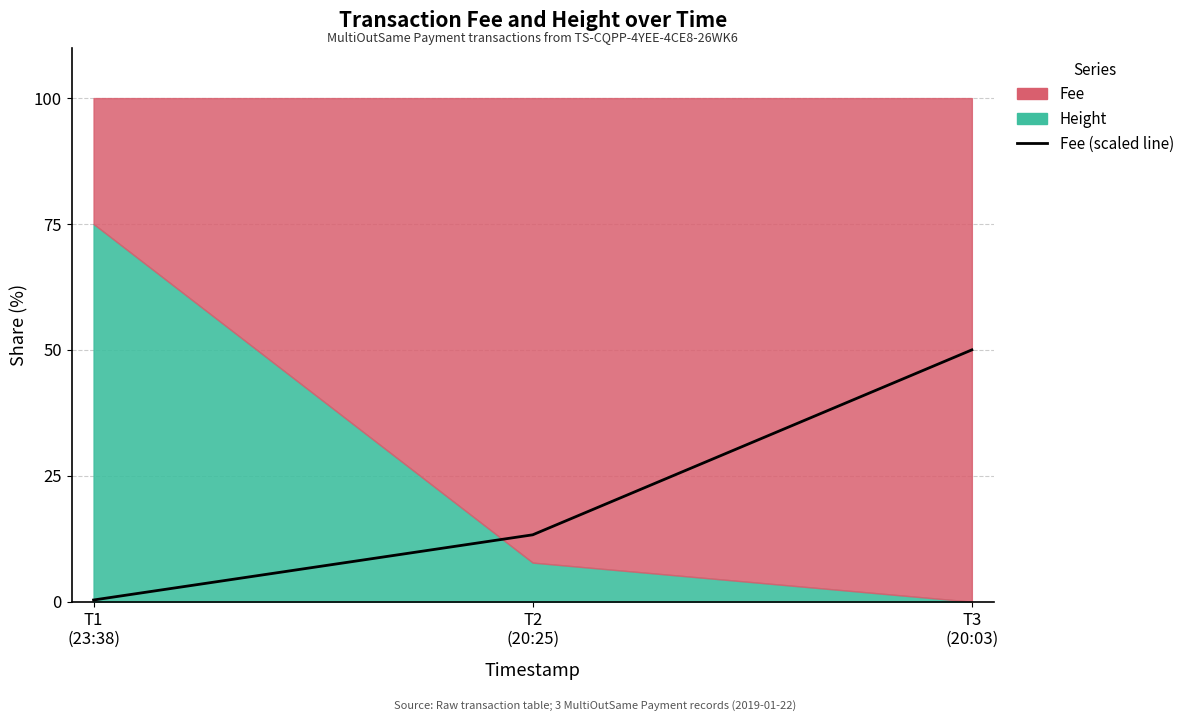

What is the label of the 2nd point from the left?

T2
(20:25)